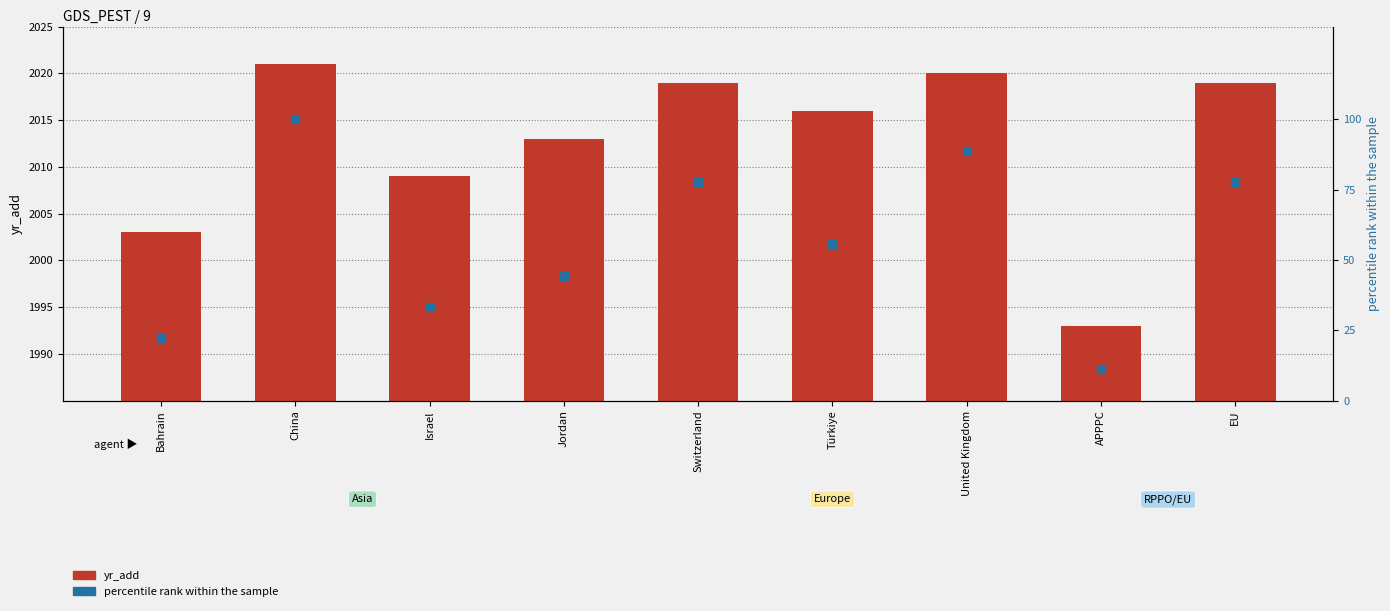

Which series reaches the maximum Y coordinate?

yr_add